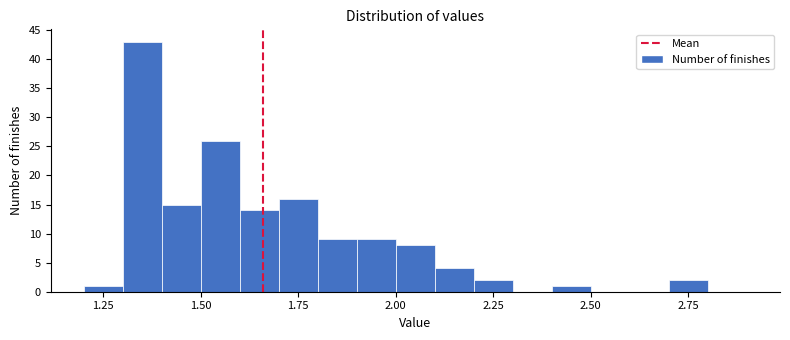

Around what value on the x-axis is the tallest bar? Give the approximate position of its centre, as read against the axis.

1.35